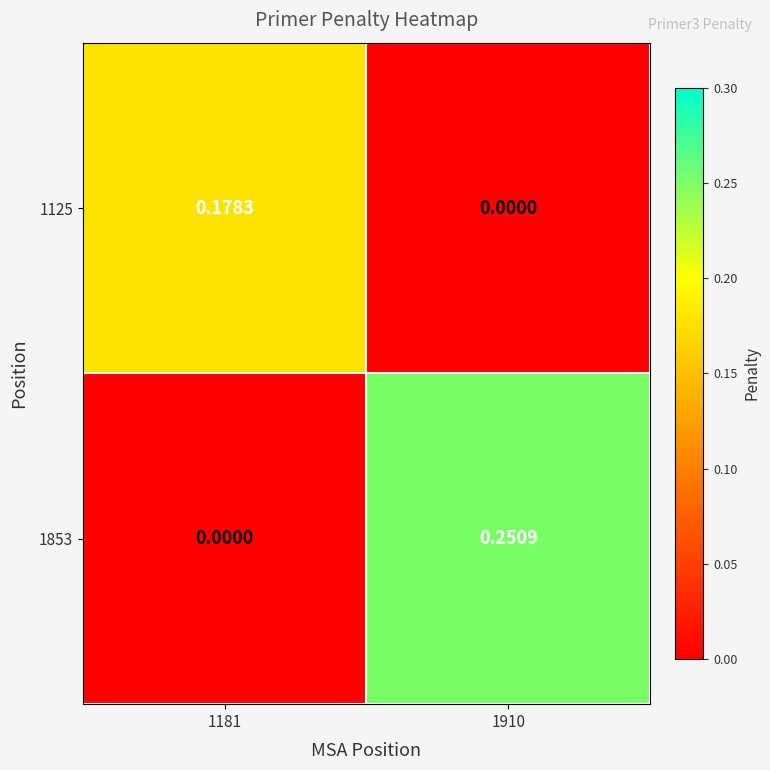

Is the value of 1853 at 1910 greater than the value of 1125 at 1910?

Yes